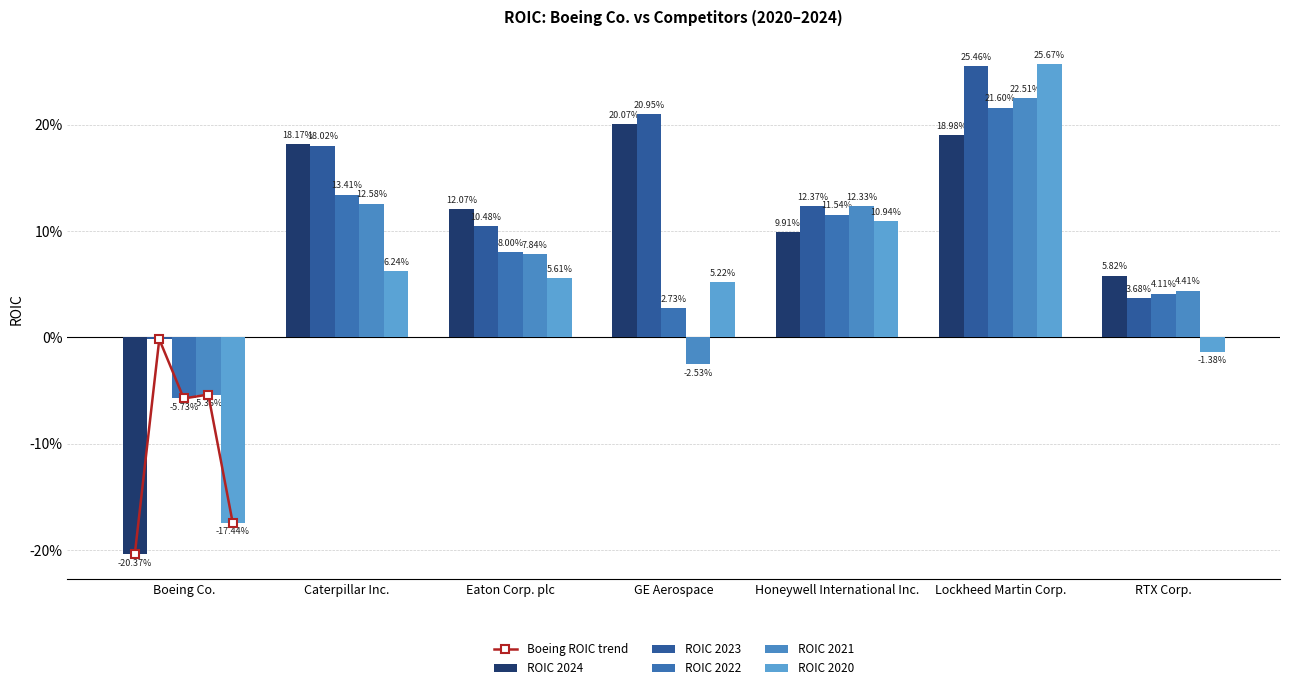

At which category does the chart reach its peak across all series?

Lockheed Martin Corp.